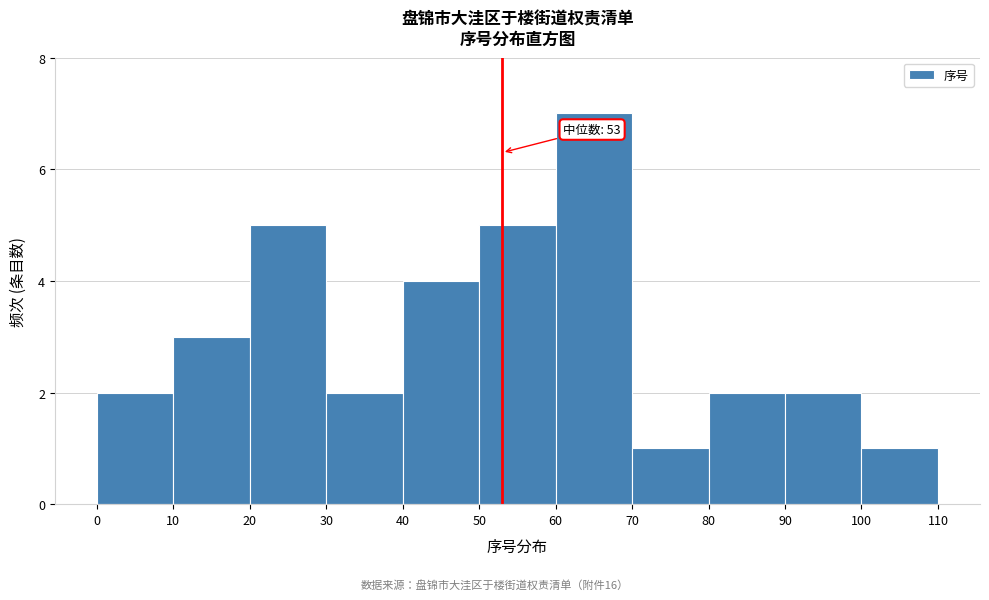

Over which range of the x-axis is the bar tallest?

60 to 70